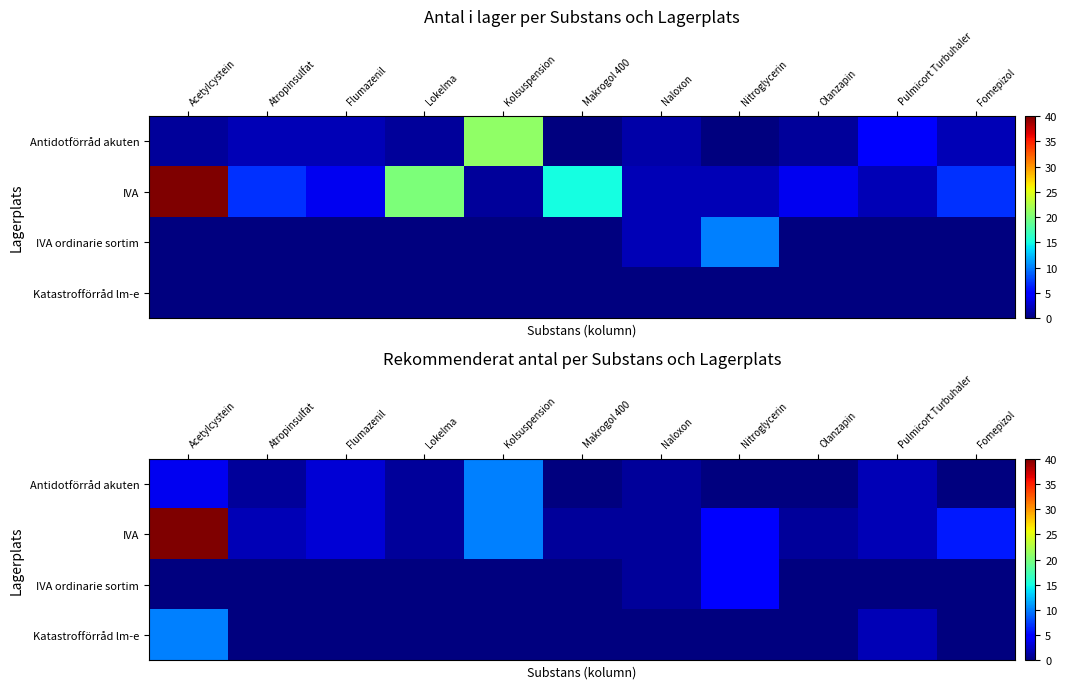

How many distinct data groups are displayed?

4